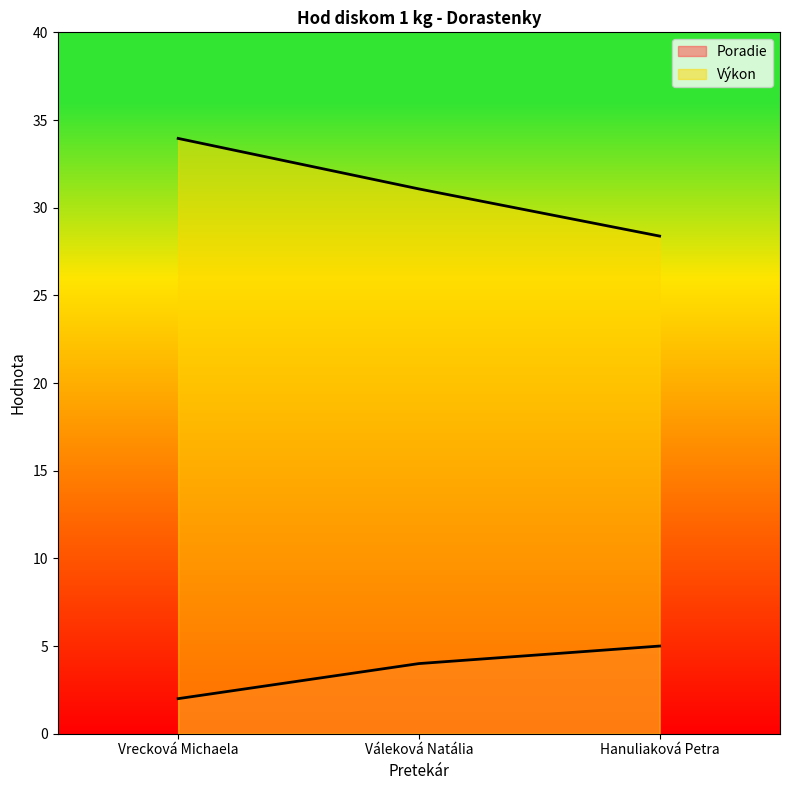

Which series has the largest range (max minus min)?

Výkon